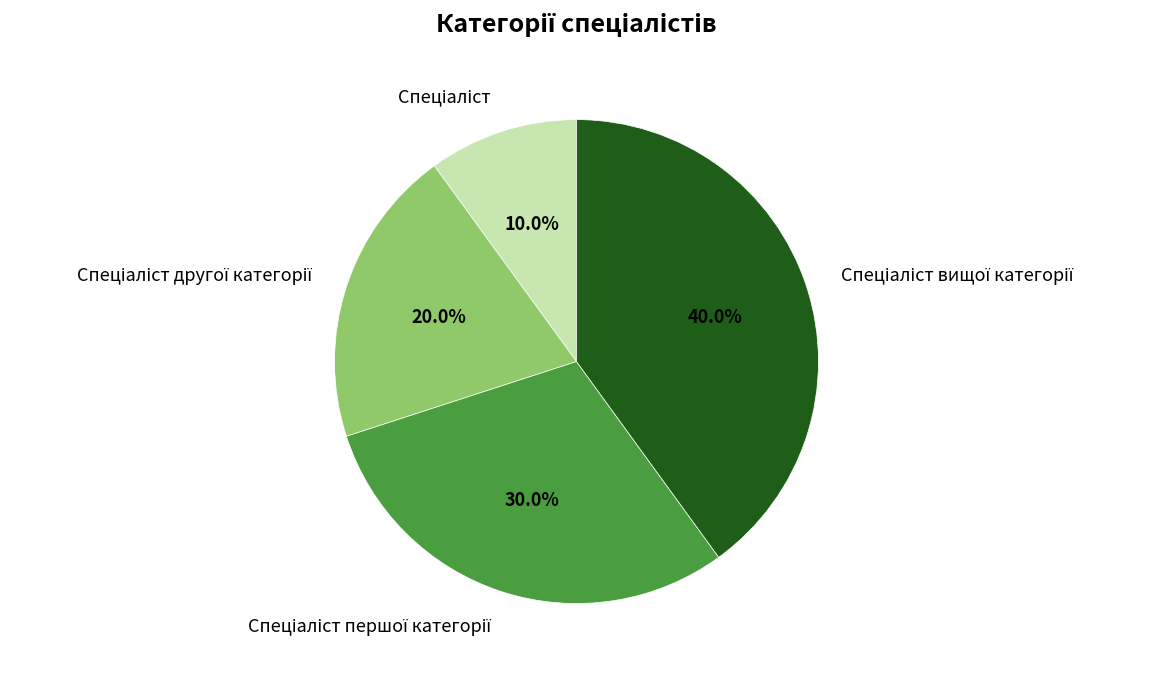

Is there any slice that represents more than half of the pie?

No